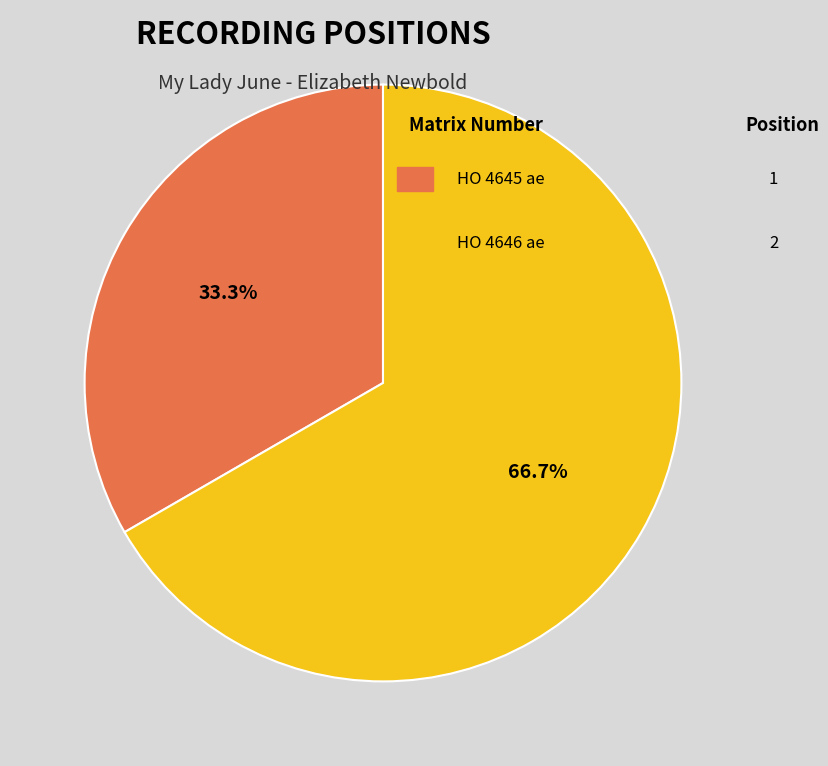

Is there a majority slice in this chart?

Yes